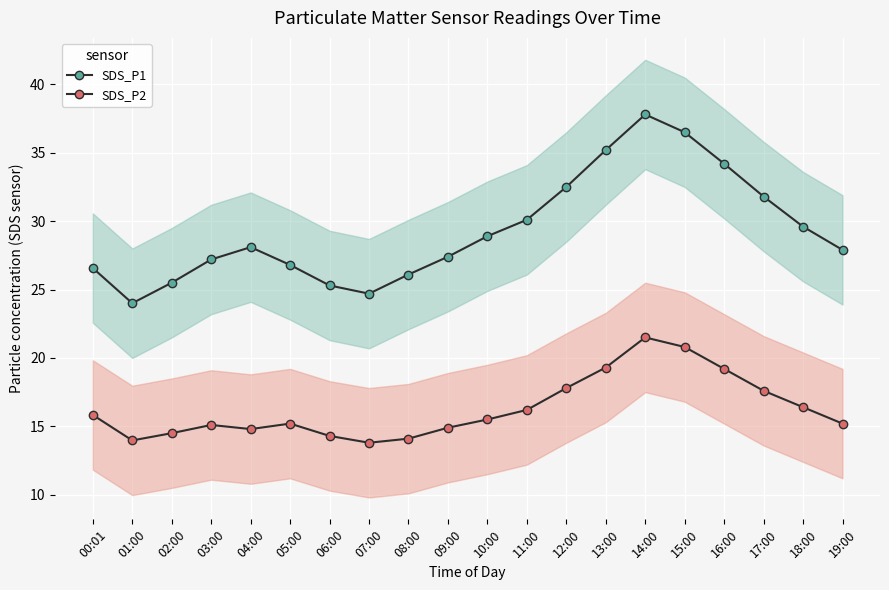

How many data points in SDS_P1 are less than 28?

10